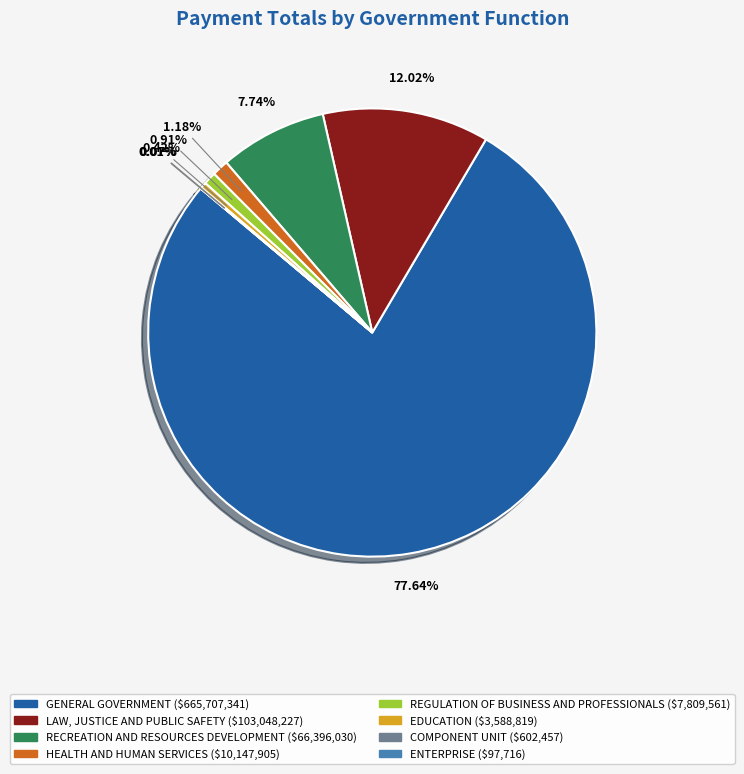

Between REGULATION OF BUSINESS AND PROFESSIONALS and LAW, JUSTICE AND PUBLIC SAFETY, which is larger?

LAW, JUSTICE AND PUBLIC SAFETY